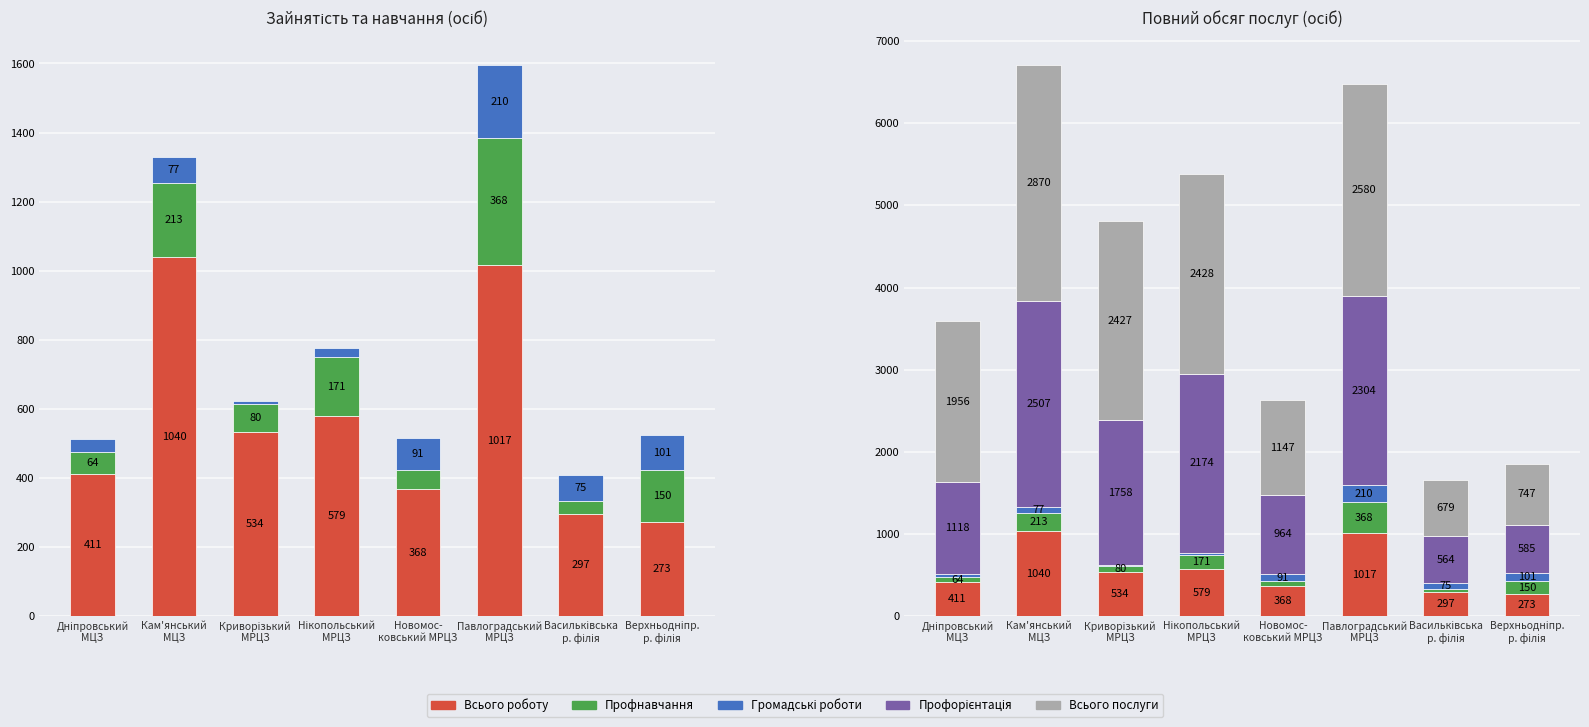

What is the lowest value of the Всього отримали роботу 2022 series?

273